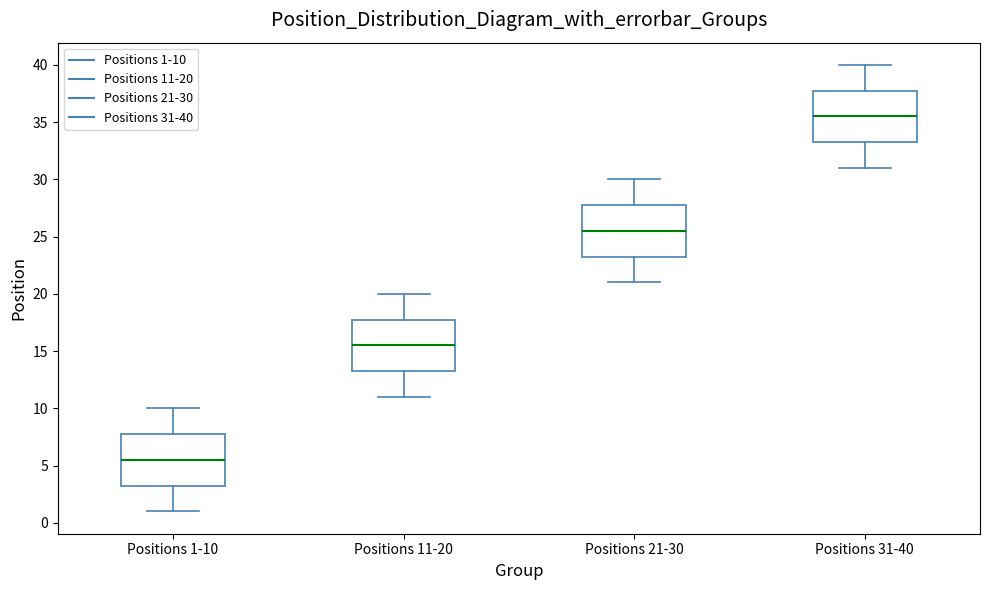

Reading left to right, read every box against the y-axis: the position of its median line, the range the box covers, and the ends of its whiskers. The values are not printed on the chart, so give them approximately, as read against the axis.

Positions 1-10: median 5.5, box 3.5 to 8.0, whiskers 1.0 to 10.0
Positions 11-20: median 15.5, box 13.5 to 18.0, whiskers 11.0 to 20.0
Positions 21-30: median 25.5, box 23.5 to 28.0, whiskers 21.0 to 30.0
Positions 31-40: median 35.5, box 33.5 to 38.0, whiskers 31.0 to 40.0